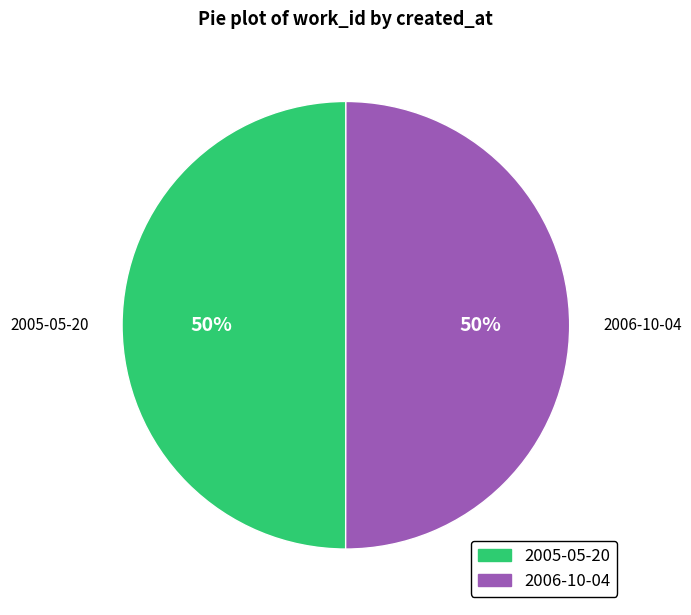

True or false: 2006-10-04 accounts for 63% of the total.

False